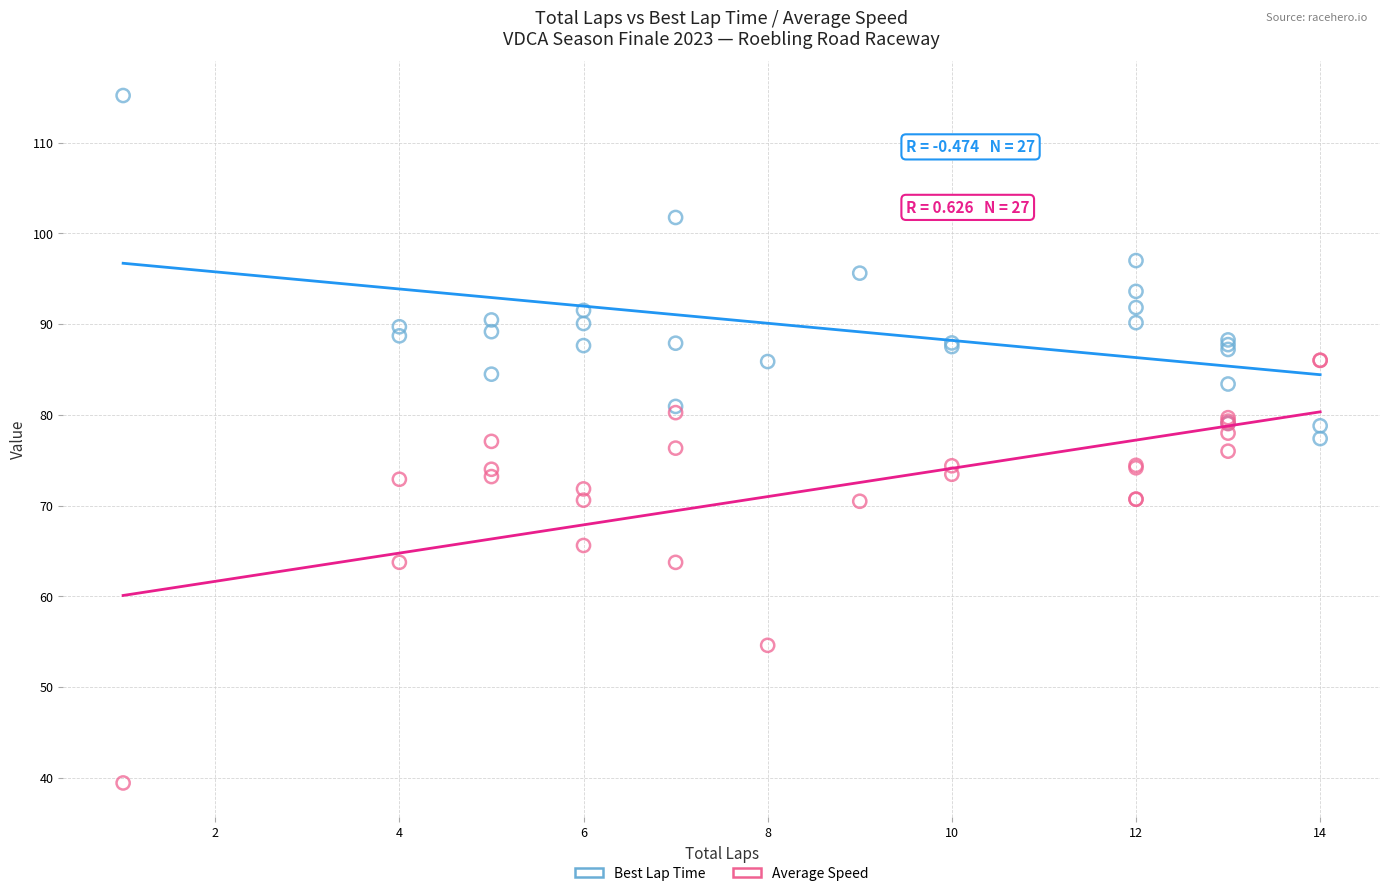

Which series contains the lowest Y value?

Average Speed